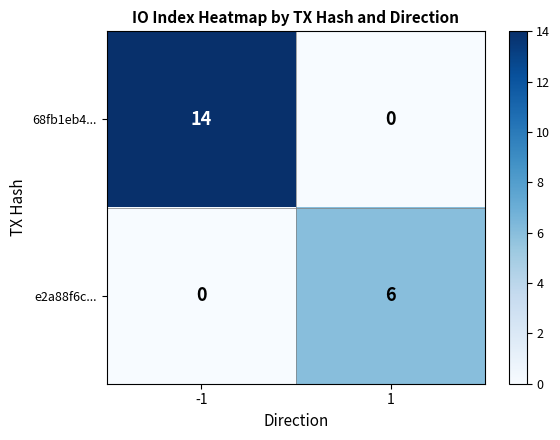

At which category is the sum across all series the highest?

-1